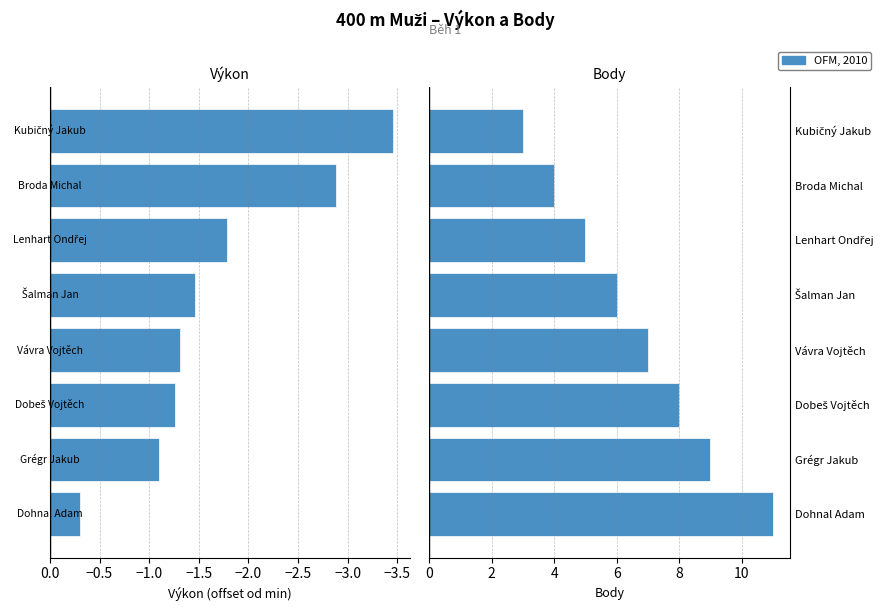

Count the number of categories in the chart.

8